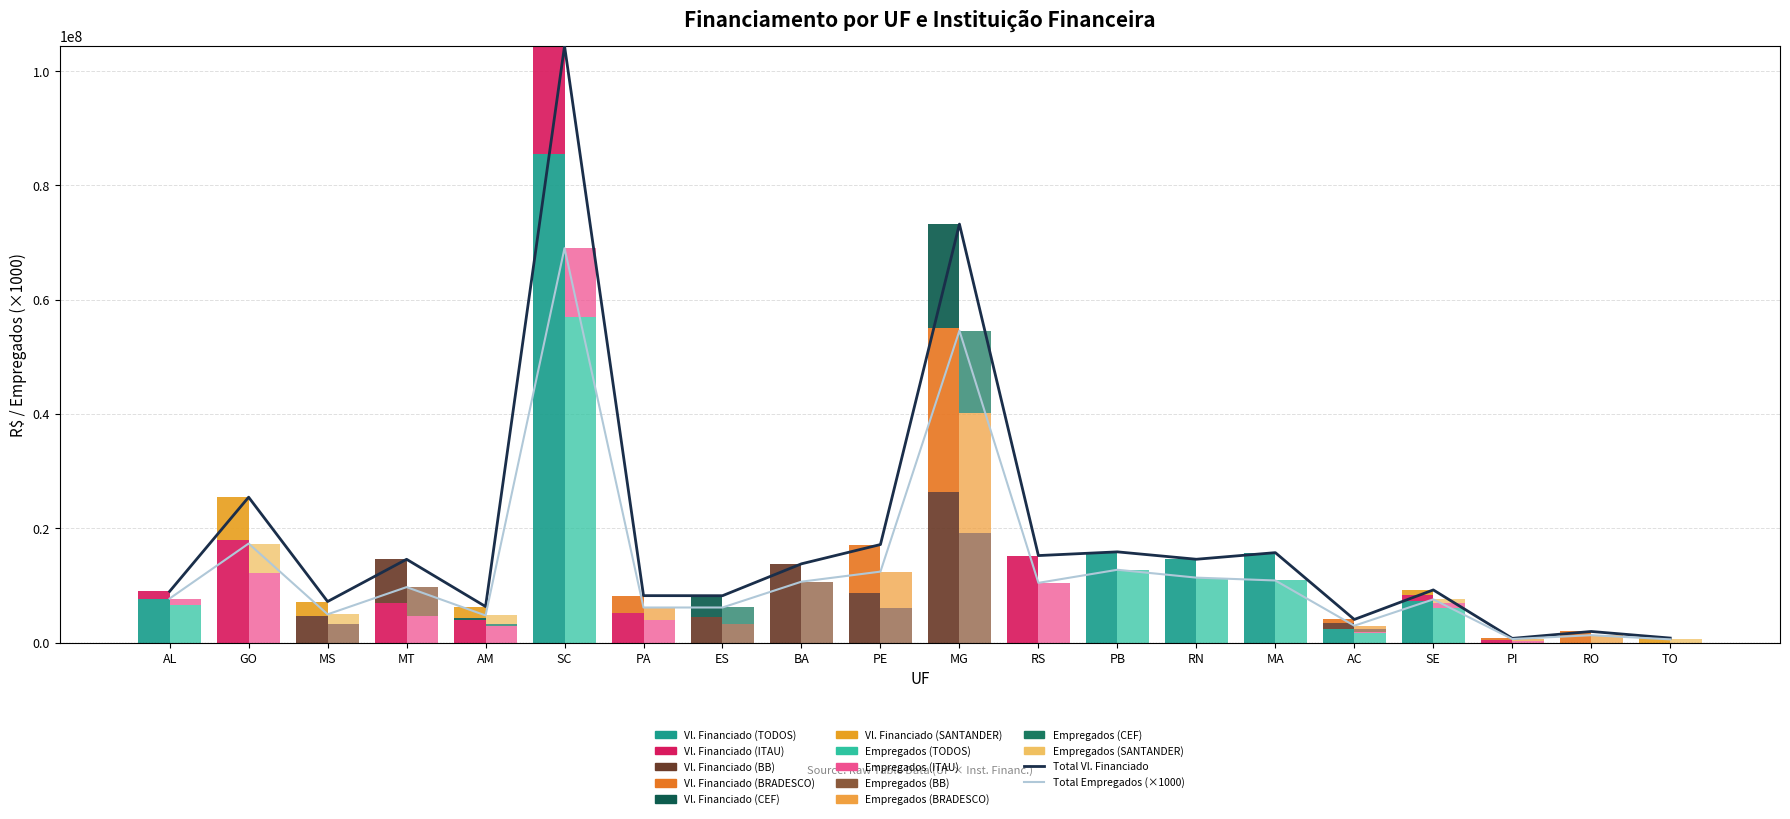

Which series has the widest spread of values?

Vl. Financiado (TODOS)